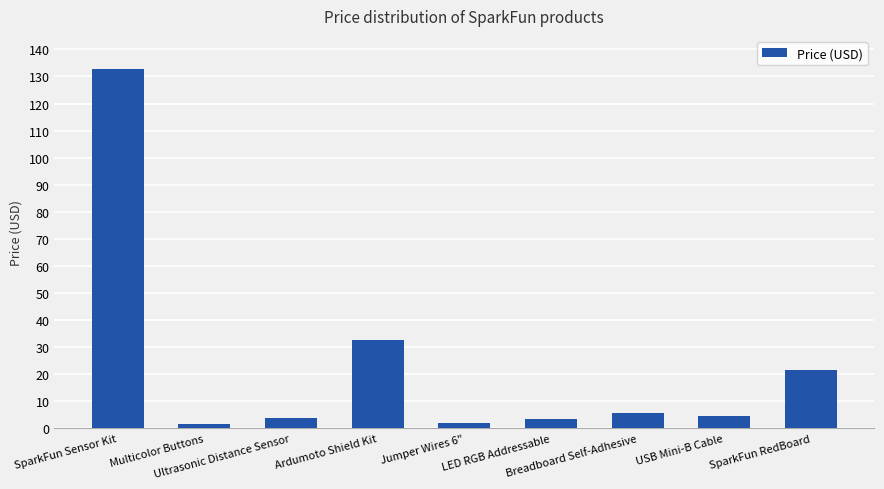

How many bars are there in total?

9